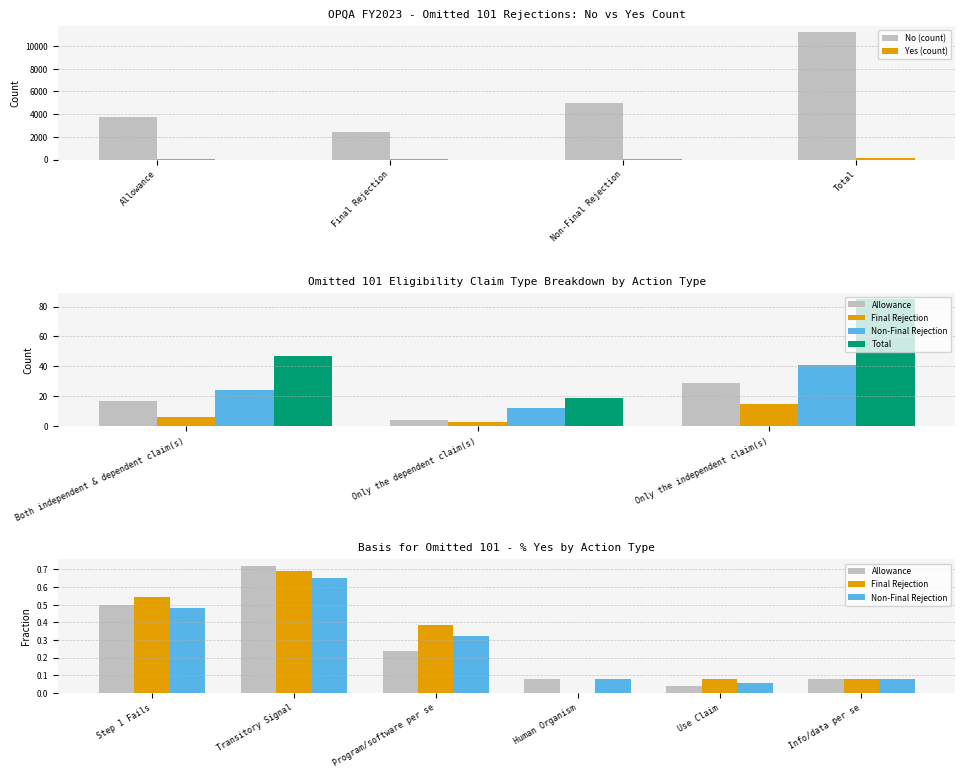

True or false: Allowance has a value of 4972 at Non-Final Rejection.

True